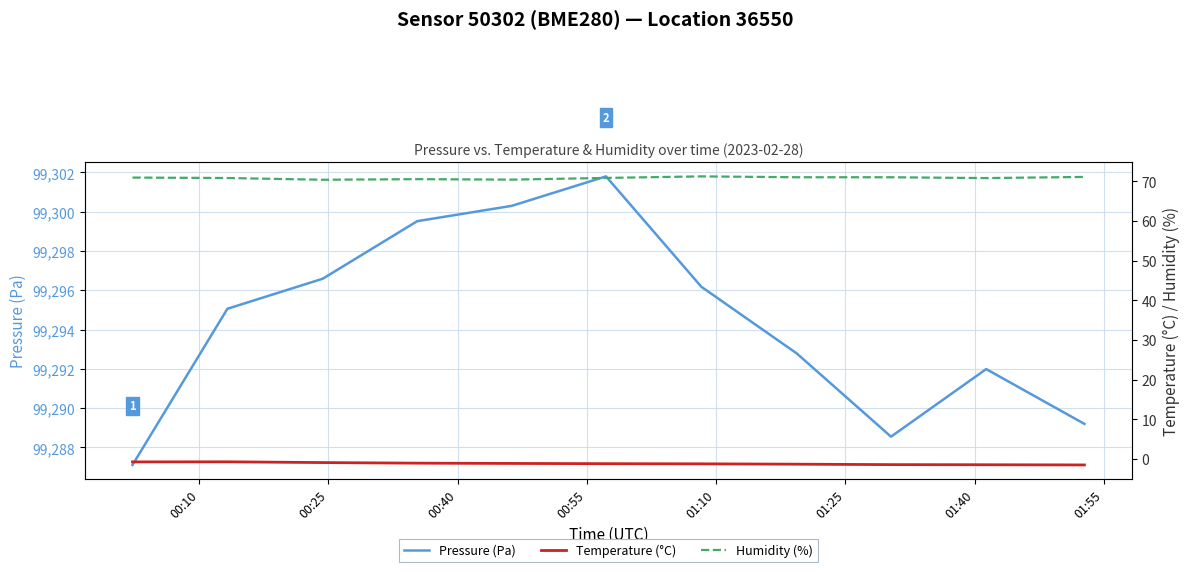

What is the value of the Humidity (%) point at the 11th from the left?

71.1